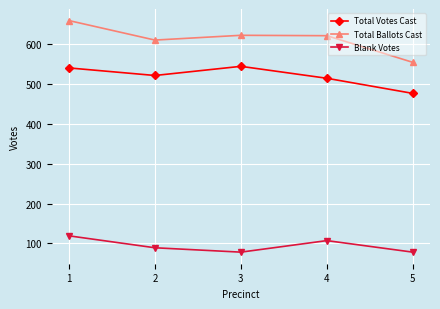

What is the maximum value shown in the chart?

660